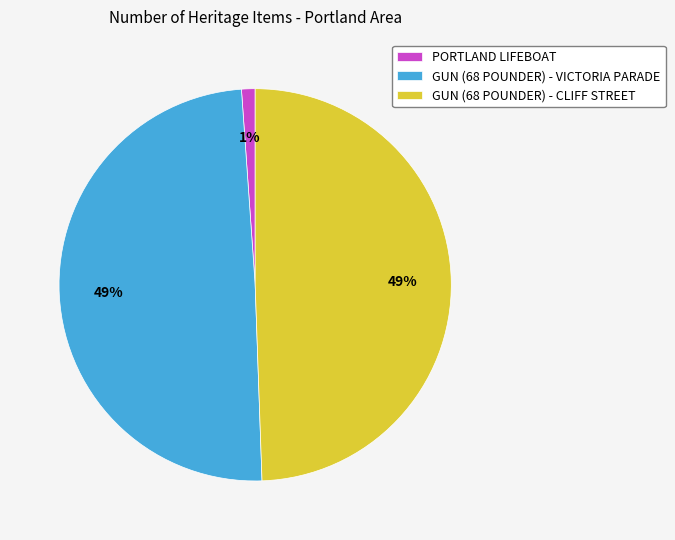

Which category has the smallest portion of the pie?

PORTLAND LIFEBOAT